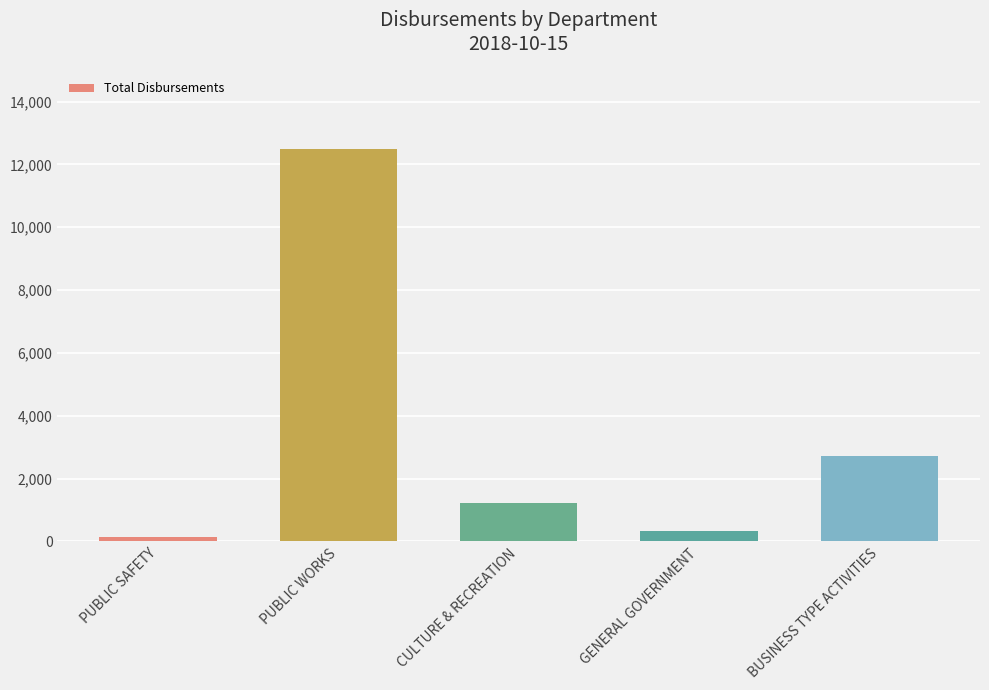

What is the difference between the maximum and second lowest values?

12154.0